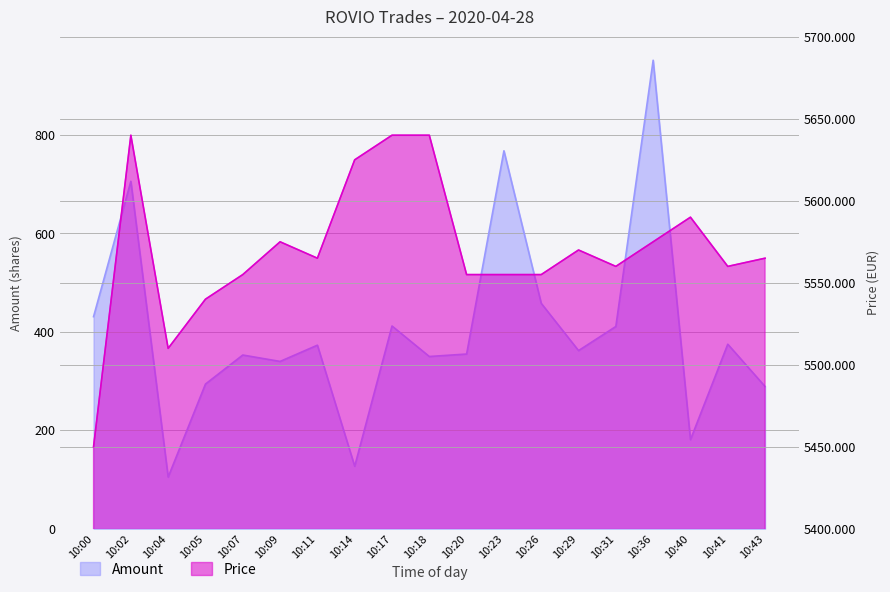

Where does the Price series first go above 5565?

10:02